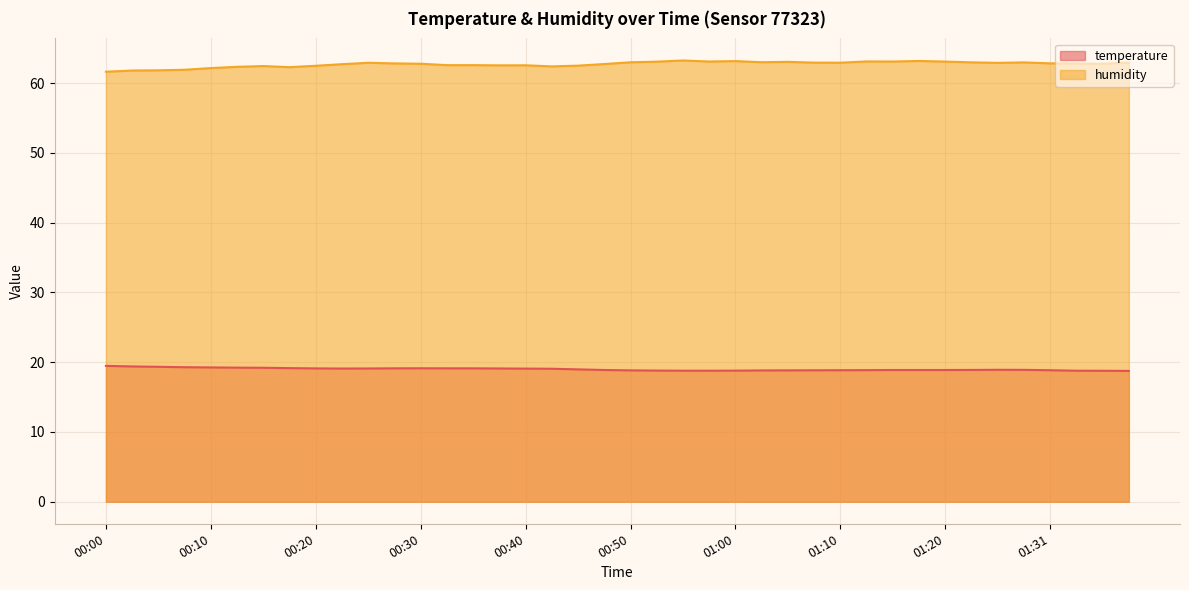

What is the approximate value of humidity at 00:52?

63.1